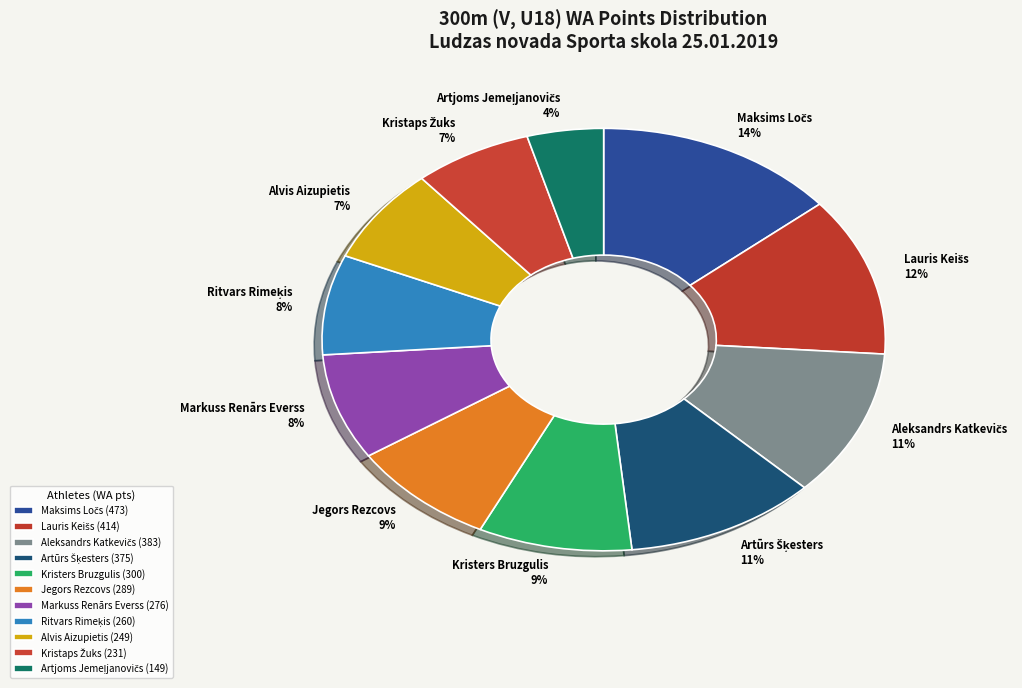

How many slices are in this pie chart?

11